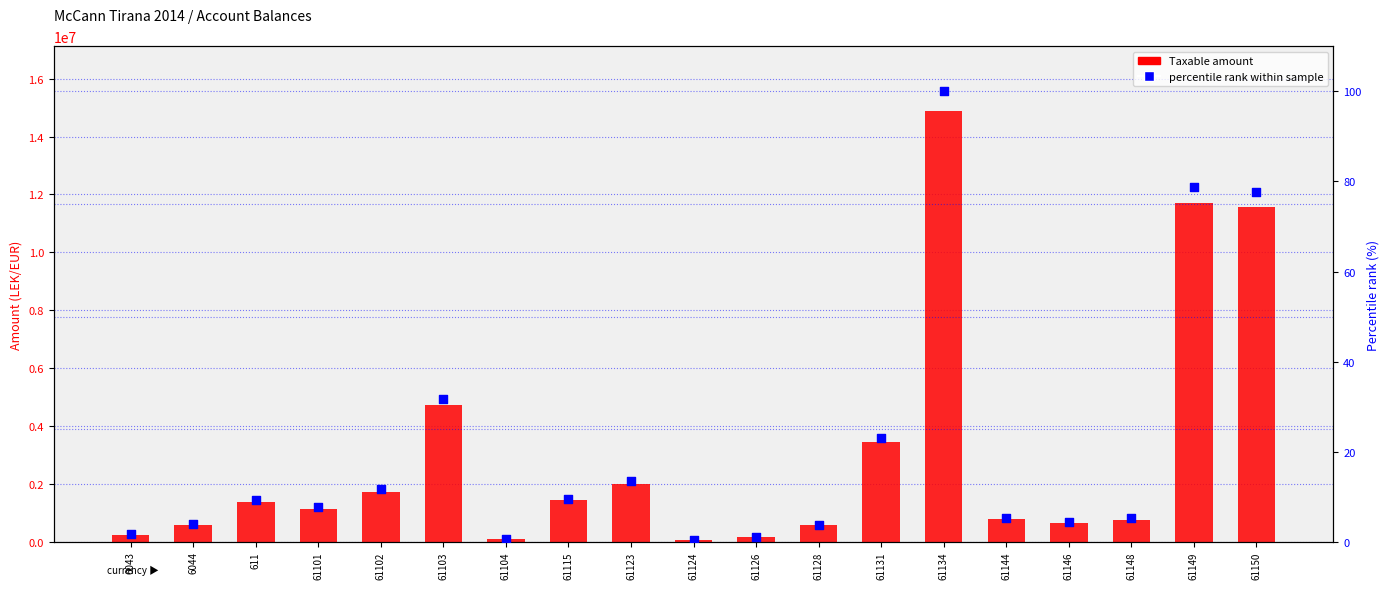

What is the total value across all series at 61126?

157991.1